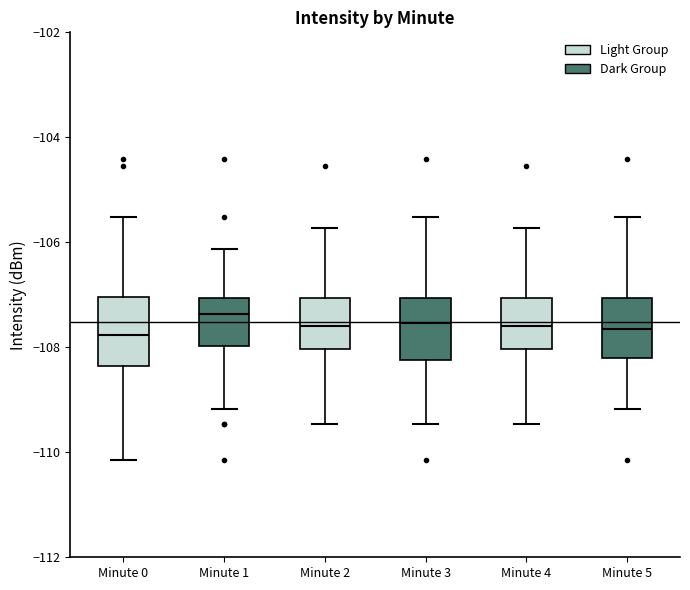

Where does the lower whisker of the box for Minute 5 end on the y-axis? The values are not printed on the chart, so give them approximately, as read against the axis.

-109.2